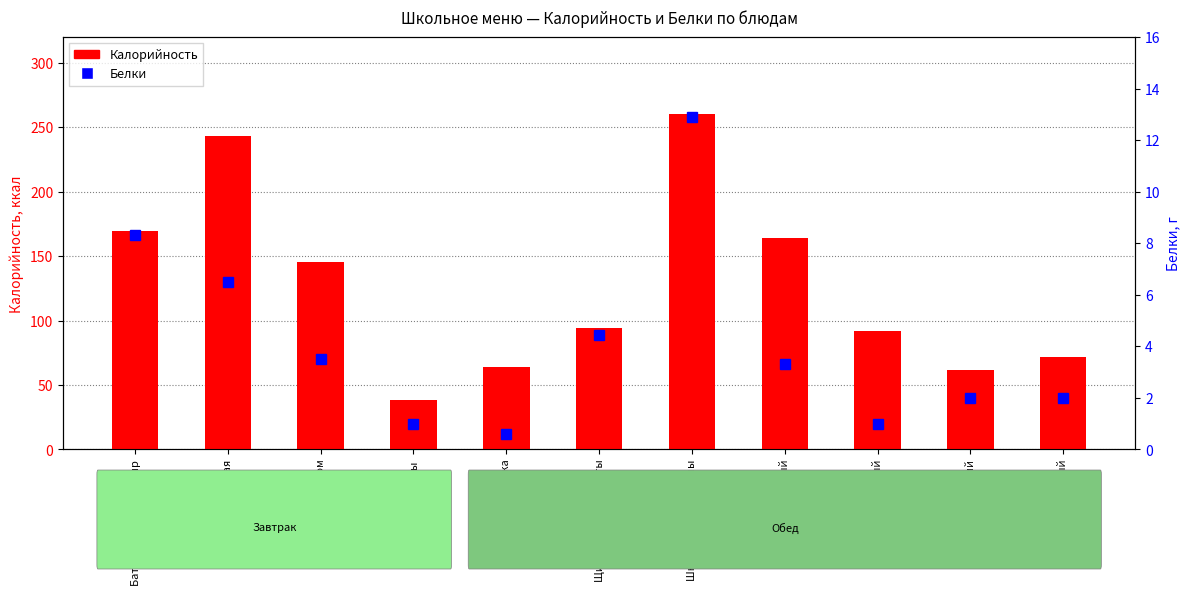

What is the sum of the Белки values at Шницель из говядины and Хлеб пшеничный?

14.9